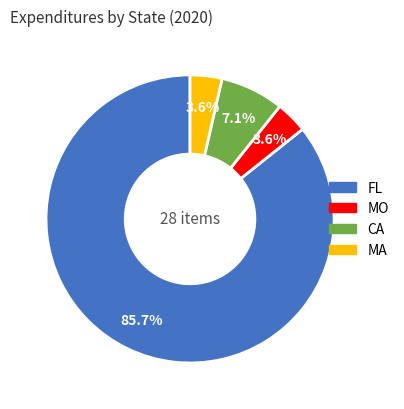

To the nearest percent, what is the combined percentage of FL and MO?

89%